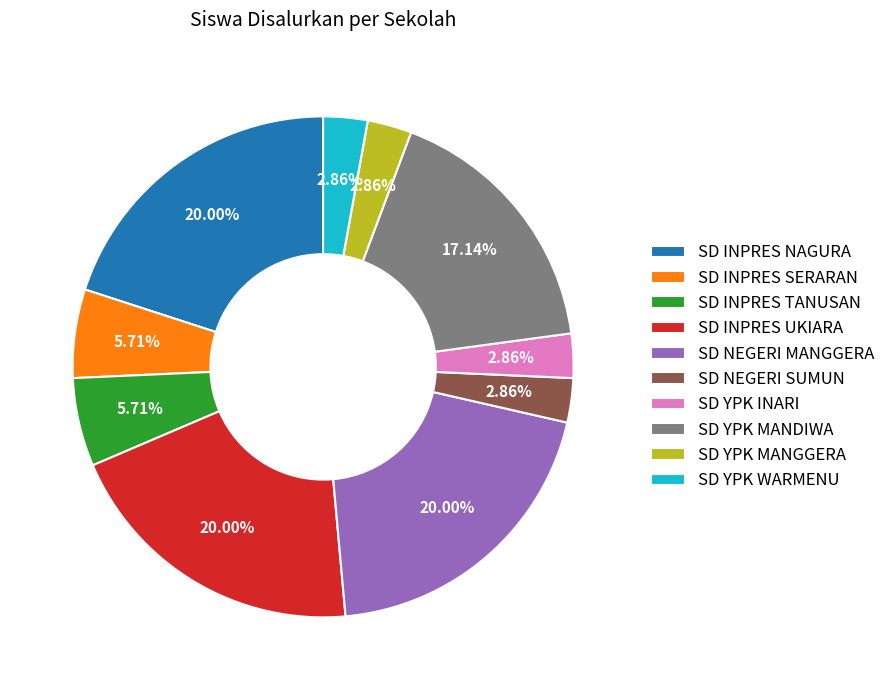

Is it true that SD YPK MANGGERA is 9% of the pie?

False